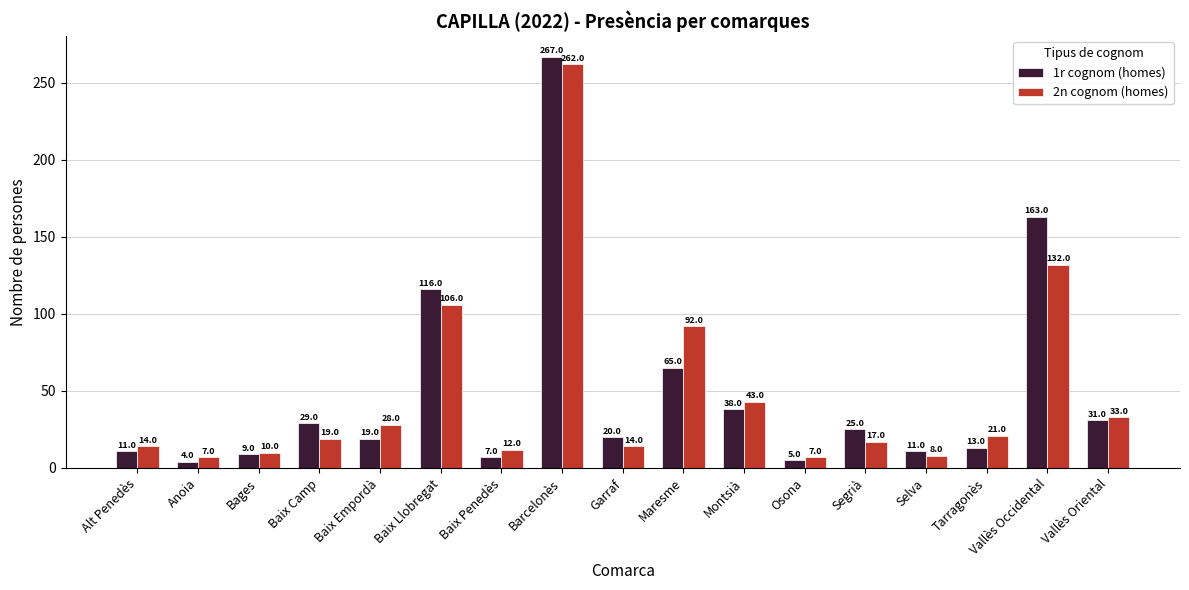

Which series has the widest spread of values?

1r cognom (homes)